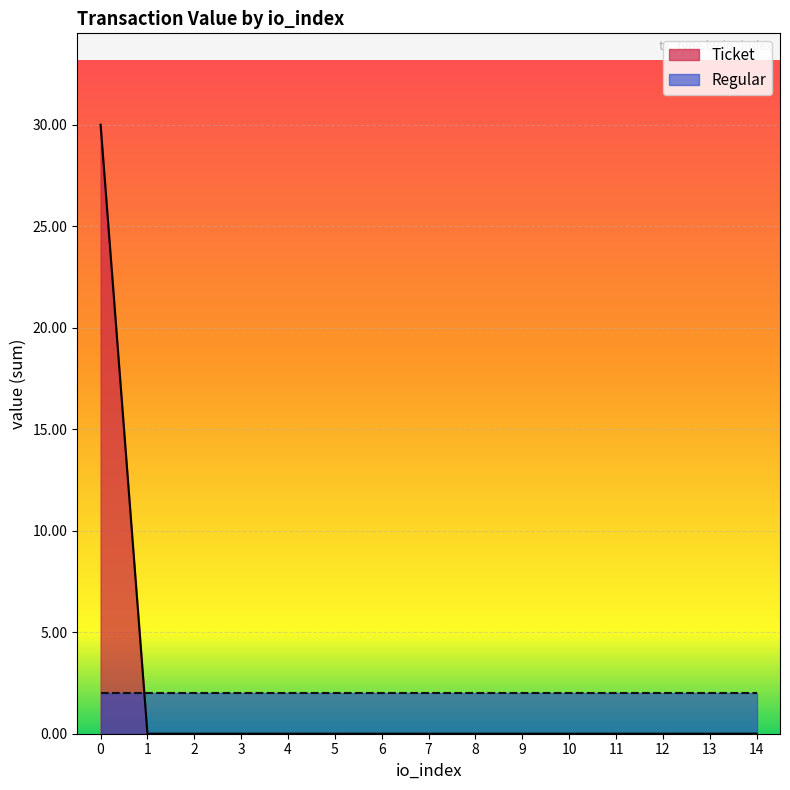

What is the maximum value shown in the chart?

30.0